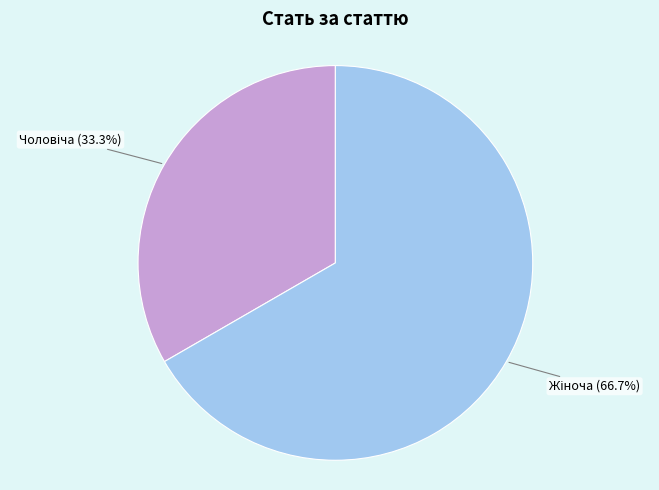

Is there a majority slice in this chart?

Yes